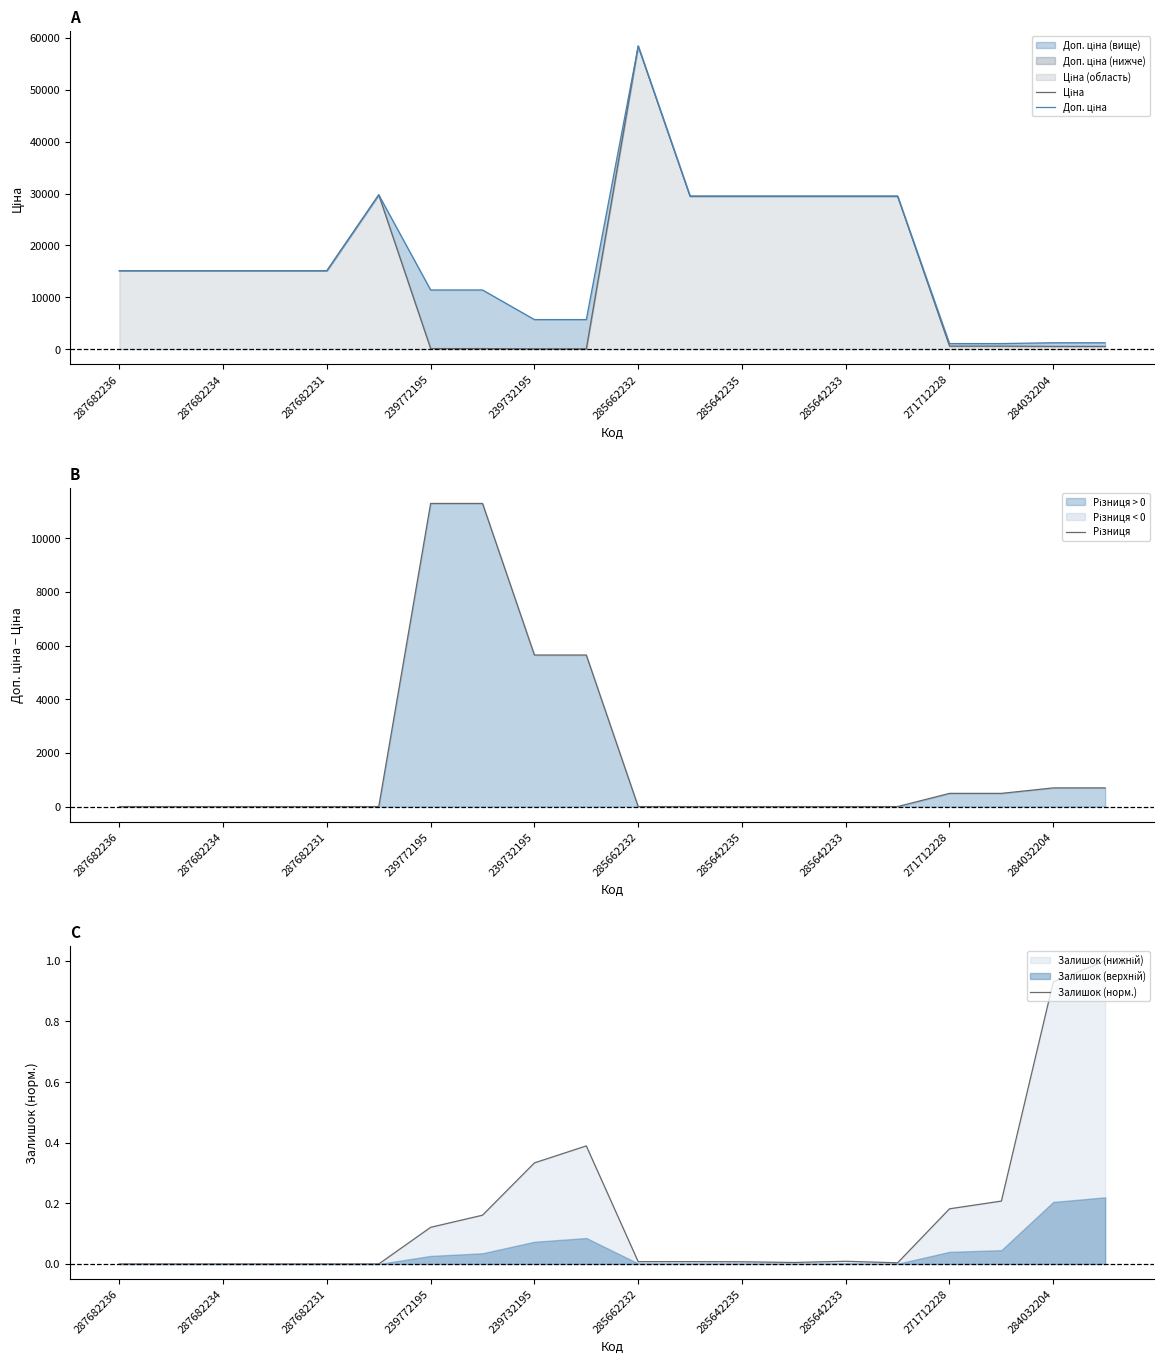

The value of Ціна at 271712228 is 390.7. True or false?

False